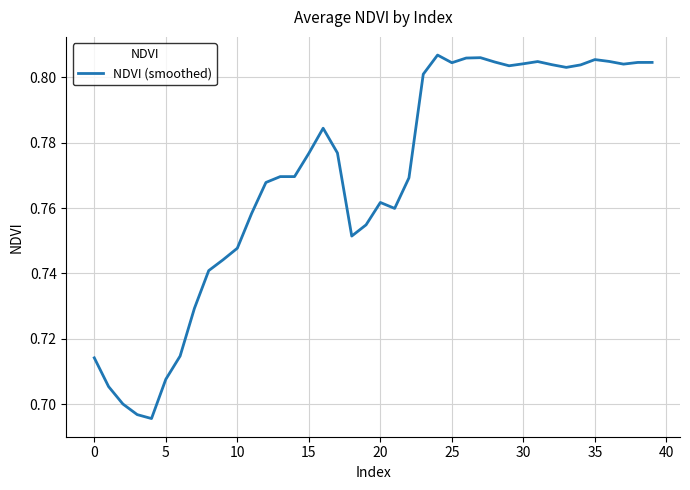

Count the number of data series in this chart.

1